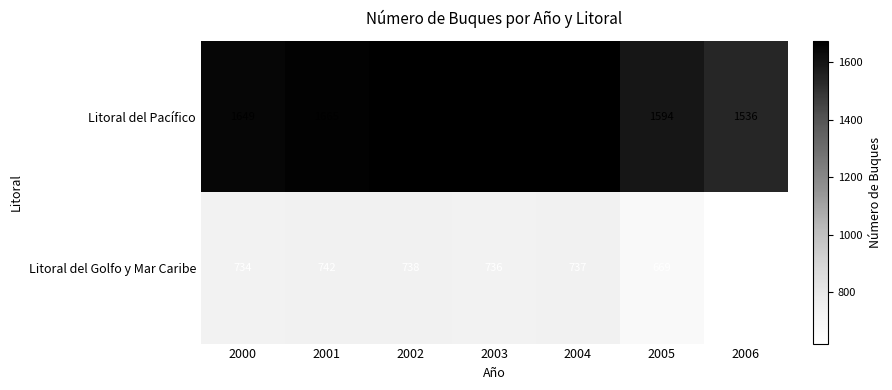

What is the difference between the highest and lowest values at 2003?

937